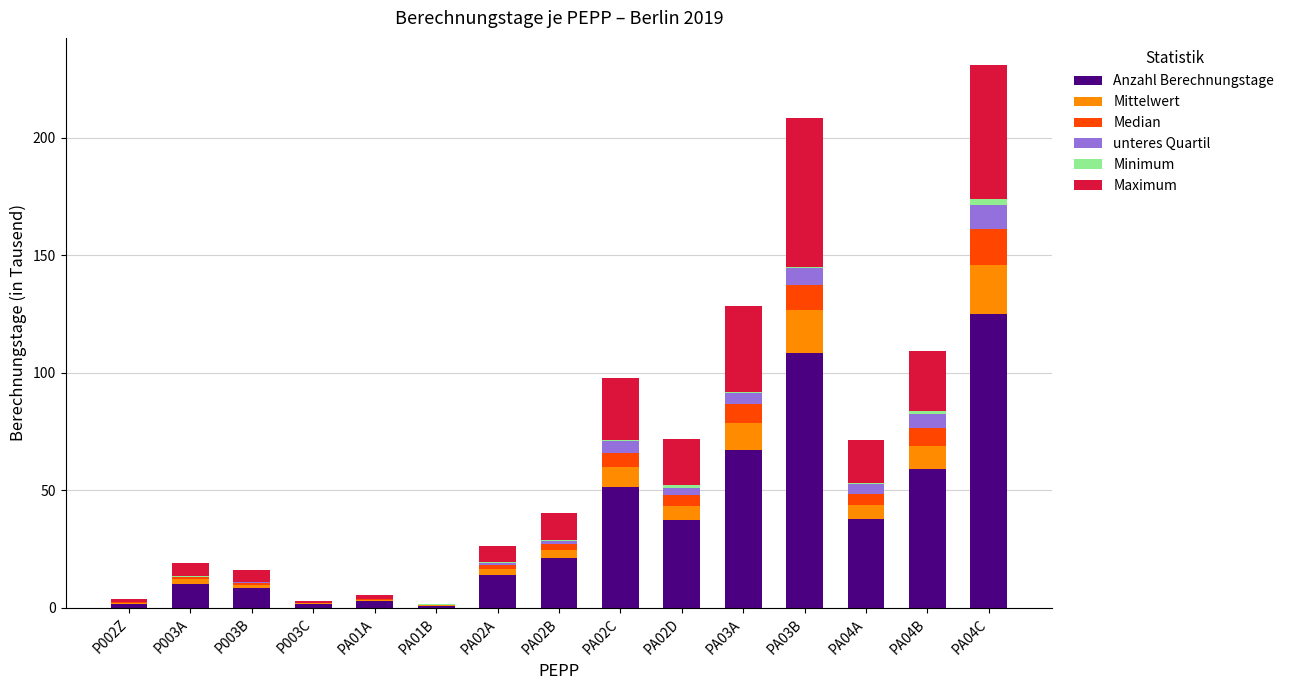

Is it true that Minimum equals 0.1 at PA01B?

False